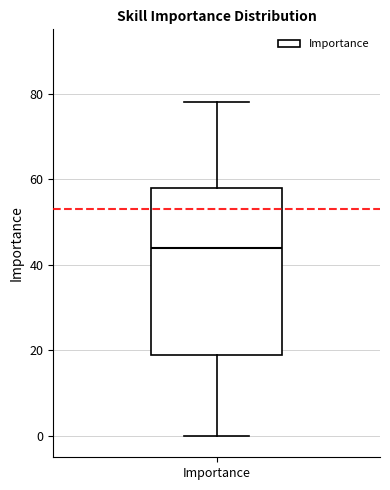

Read this box plot against the y-axis: the position of the median line, the range covered by the box, and the ends of both whiskers. The values are not printed on the chart, so give them approximately, as read against the axis.

median 44, box 20 to 58, whiskers 0 to 78